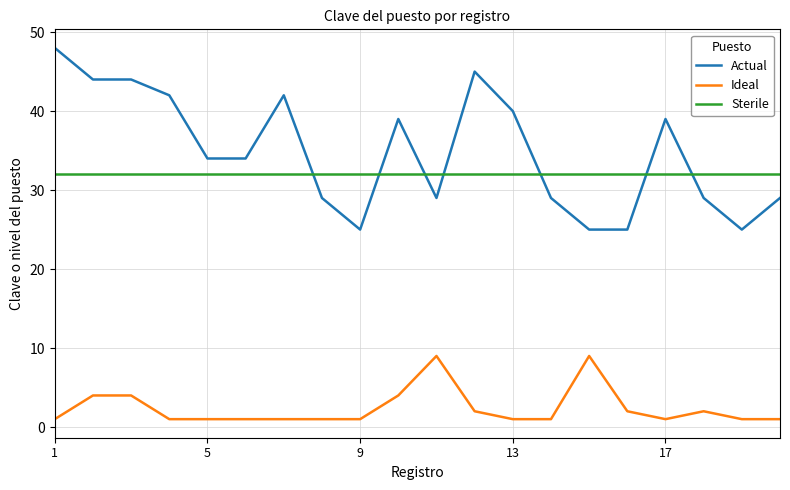

Which series has the widest spread of values?

Actual